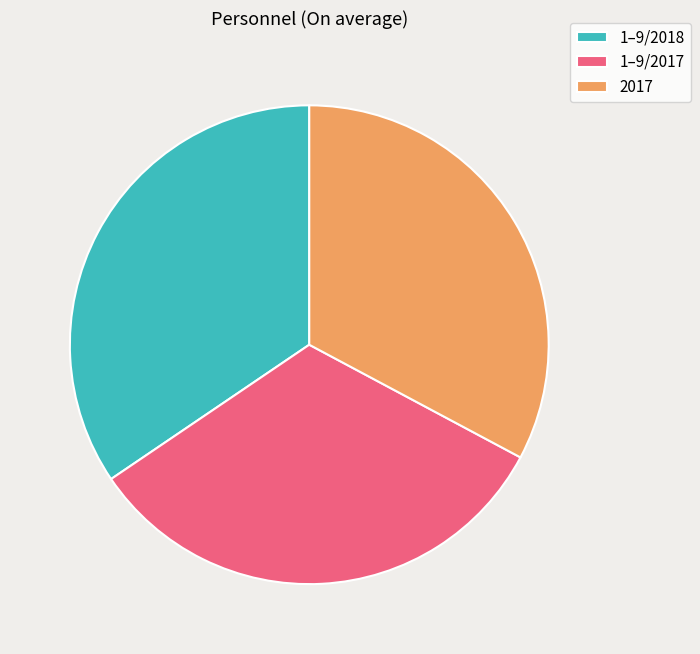

Count the number of slices in the pie.

3